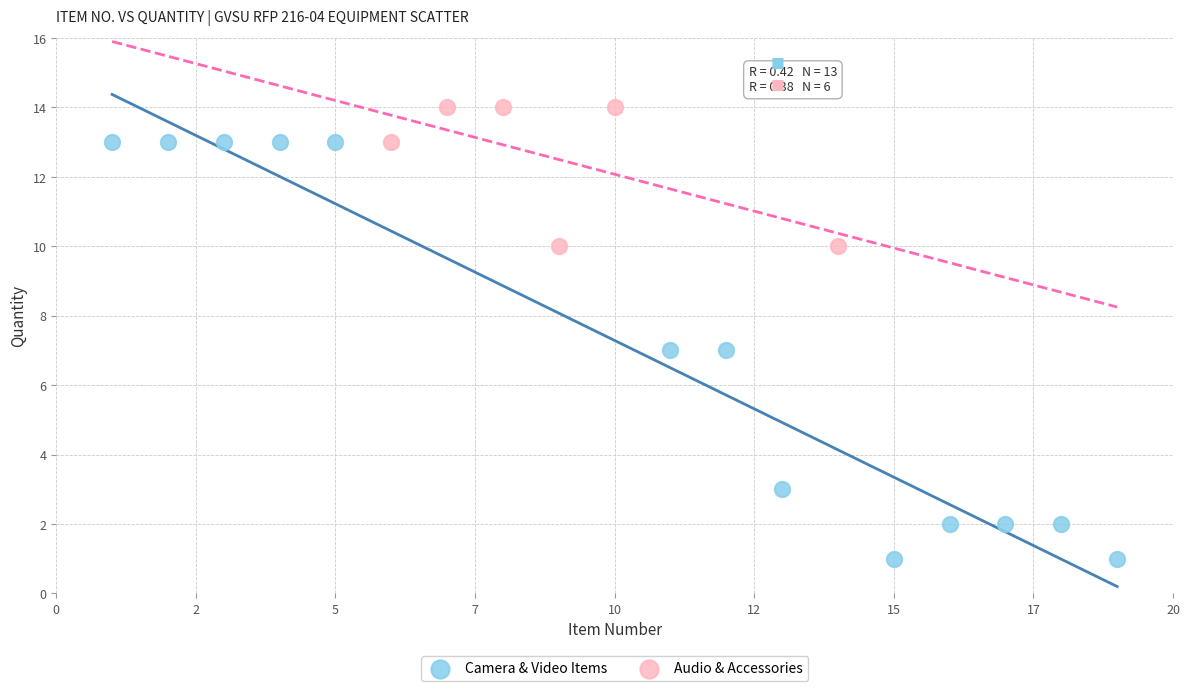

Which series reaches the maximum Y coordinate?

Audio & Accessories